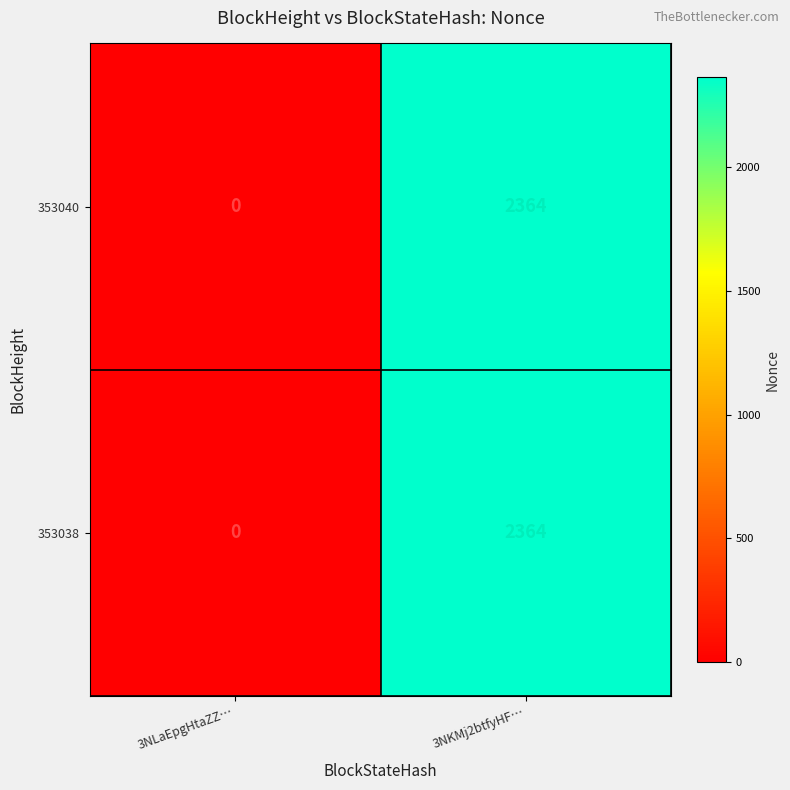

Which category has the lowest value in the 353038 series?

3NLaEpgHtaZZ…